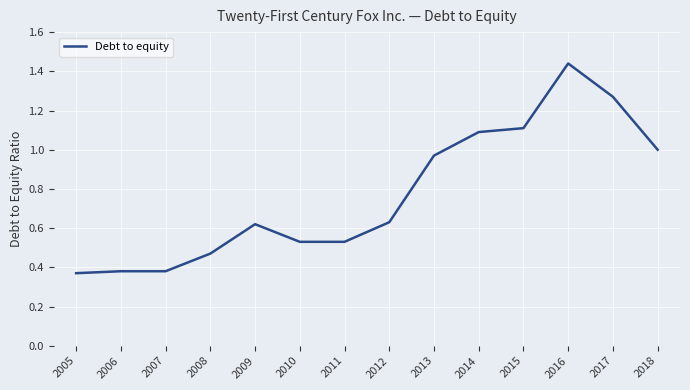

What is the difference between the second highest and second lowest values?

0.9